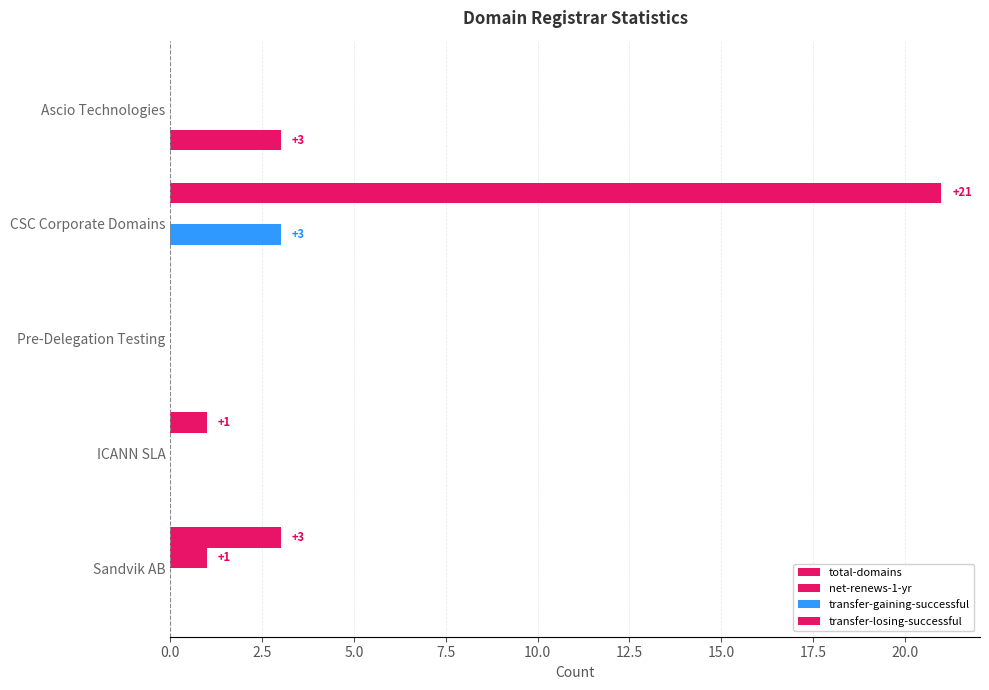

How many series are shown in this chart?

4